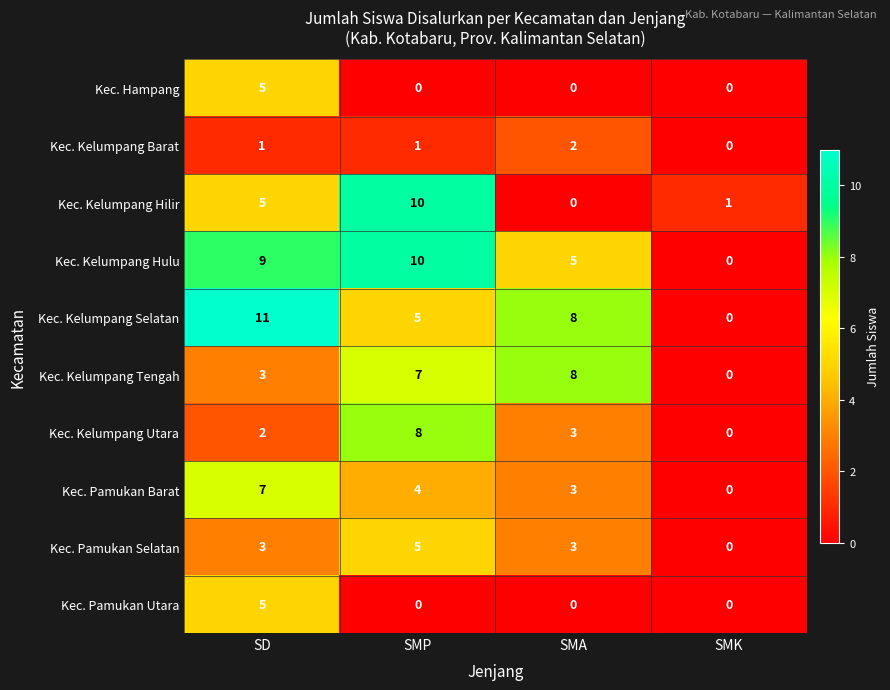

What is the highest value of the Kec. Kelumpang Hulu series?

10